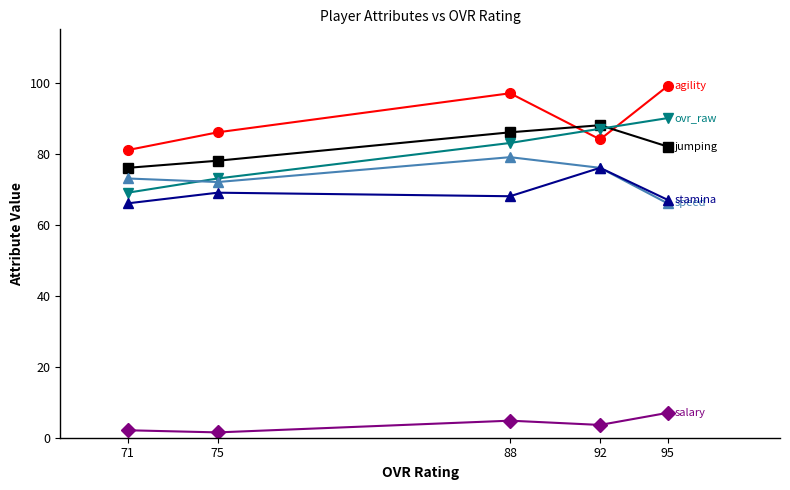

Reading left to right, transcribe all the data shown in this chart.

agility: 81.0	86.0	97.0	84.0	99.0
jumping: 76.0	78.0	86.0	88.0	82.0
ovr_raw: 69.0	73.0	83.0	87.0	90.0
speed: 73.0	72.0	79.0	76.0	66.0
stamina: 66.0	69.0	68.0	76.0	67.0
salary: 2.1	1.5	4.8	3.6	7.0